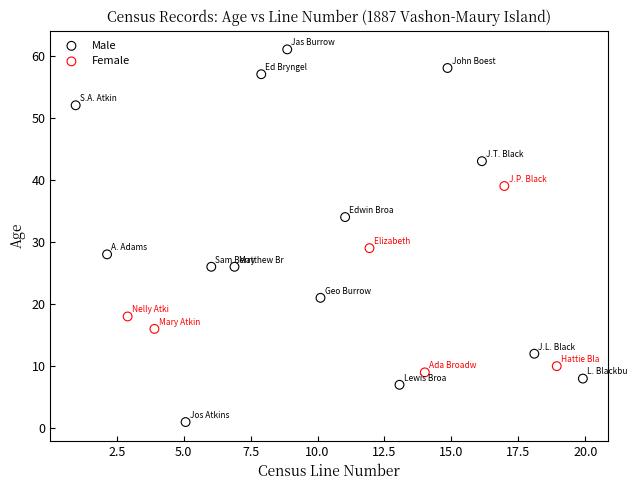

Which series reaches the minimum Y coordinate?

Male